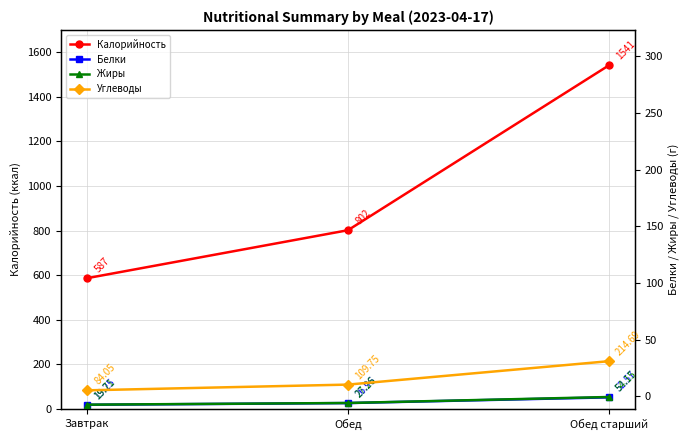

List the labels in order of Калорийность value, largest first.

Обед старший, Обед, Завтрак